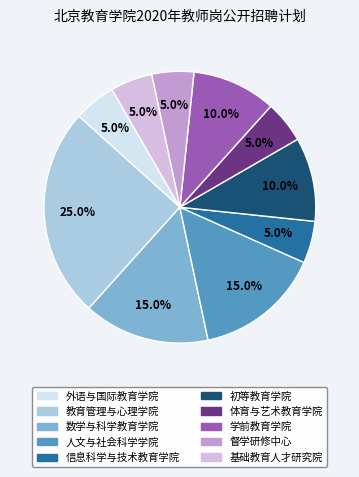

What percentage is NOT represented by 教育管理与心理学院?

75.0%